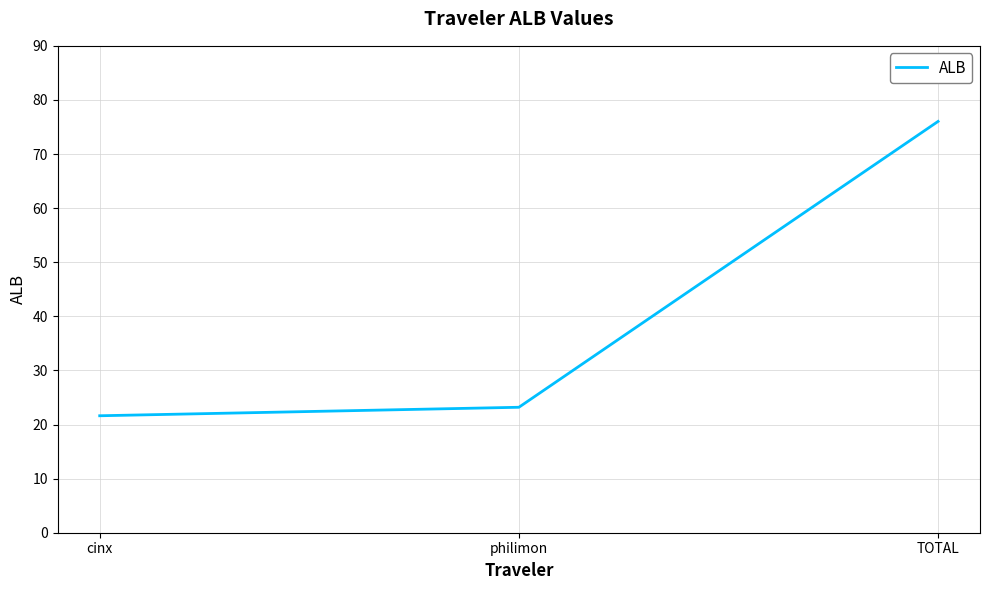

The value at TOTAL is 76.0. True or false?

True